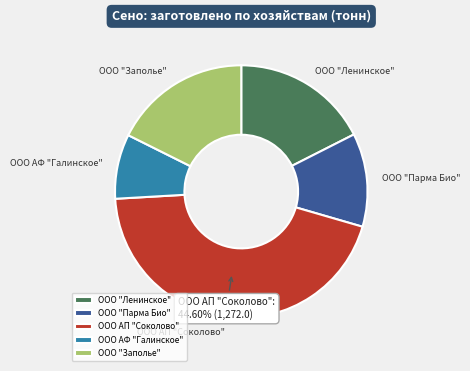

To the nearest percent, what is the difference between the ООО АФ "Галинское" and ООО "Ленинское" slice percentages?

9%